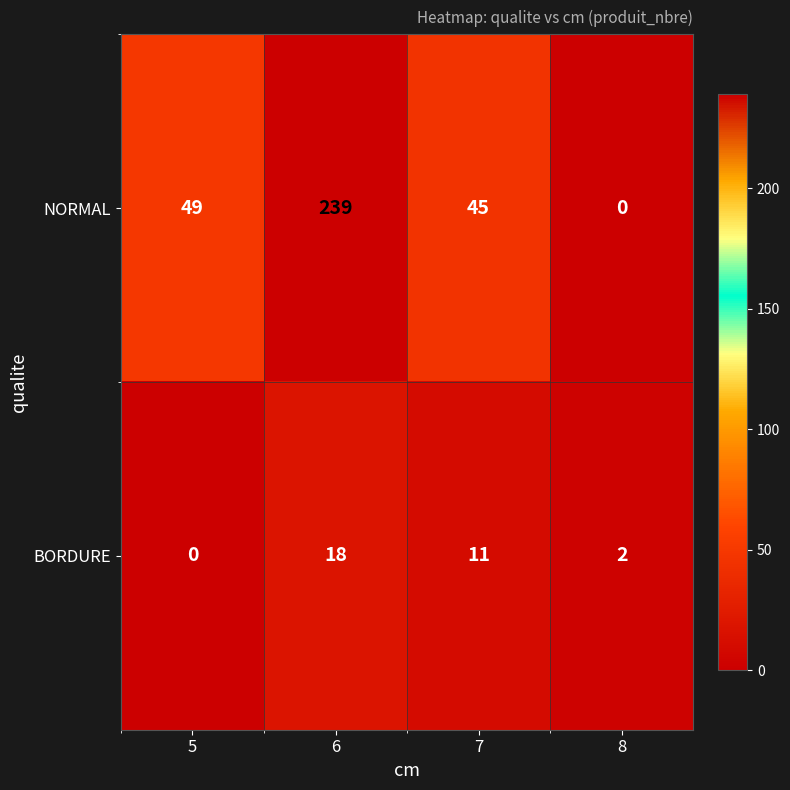

Reading left to right, list all the values displayed in this chart.

NORMAL: 49	239	45	0
BORDURE: 0	18	11	2